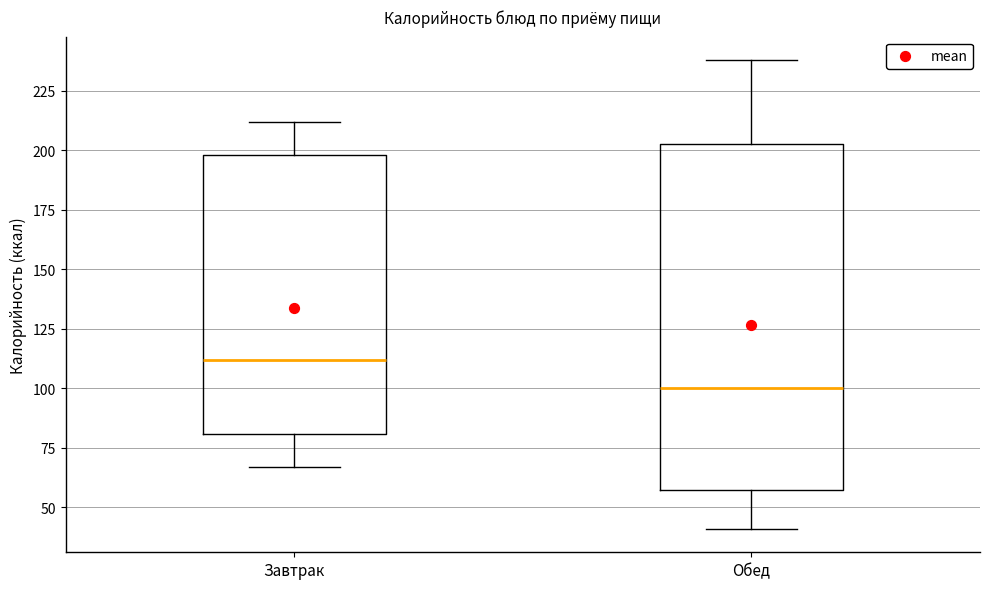

Which box's median line is the highest?

Завтрак